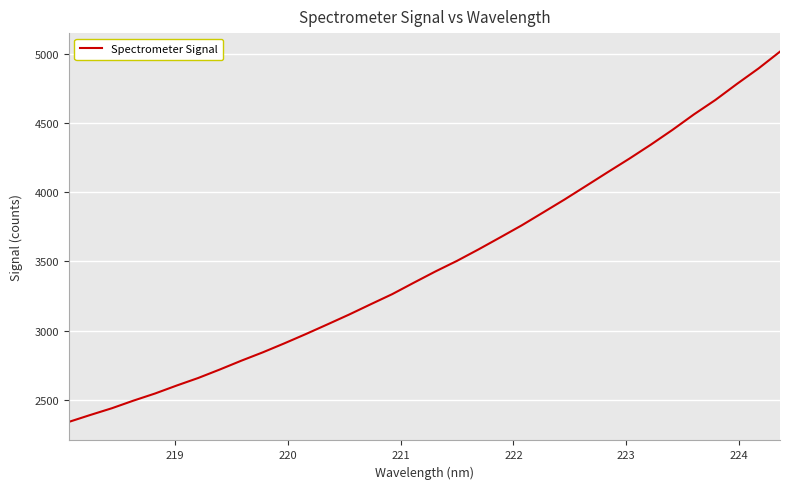

What is the greatest value displayed?

5014.6